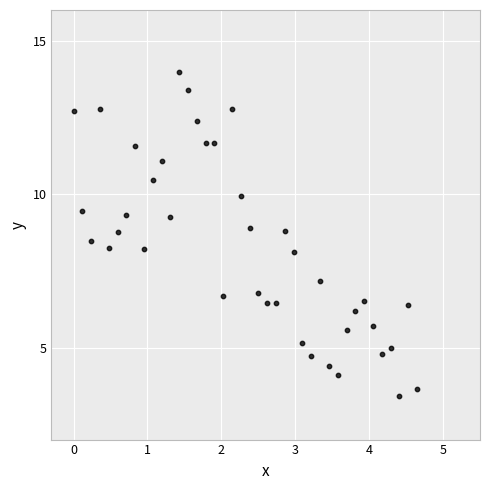

What is the range of X values (max minus min)?

4.6